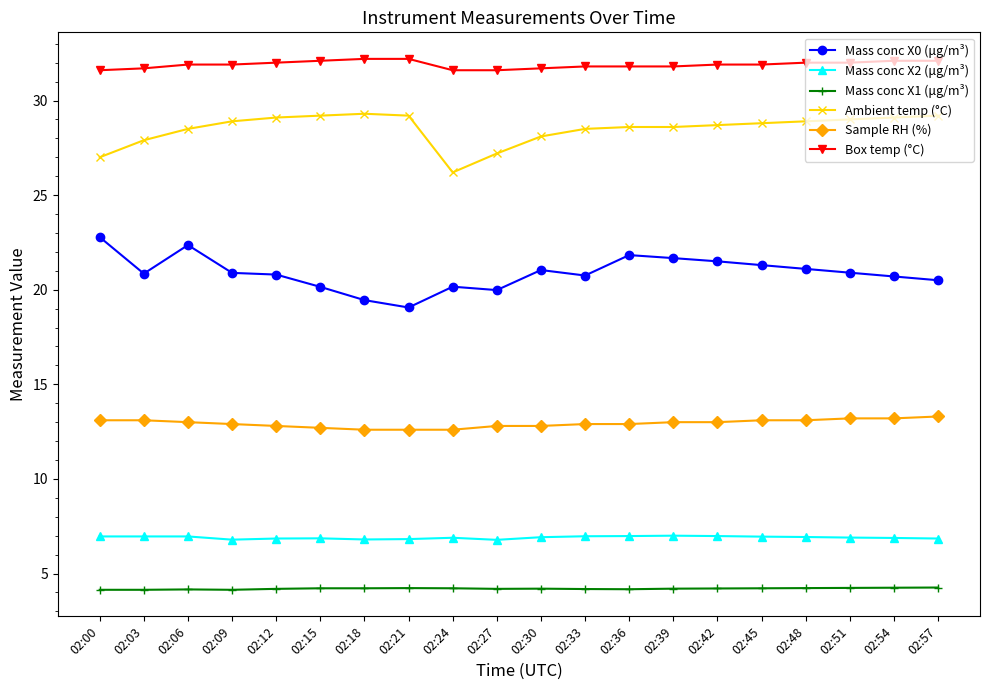

What is the average value of the Ambient temp (°C) series?

28.5